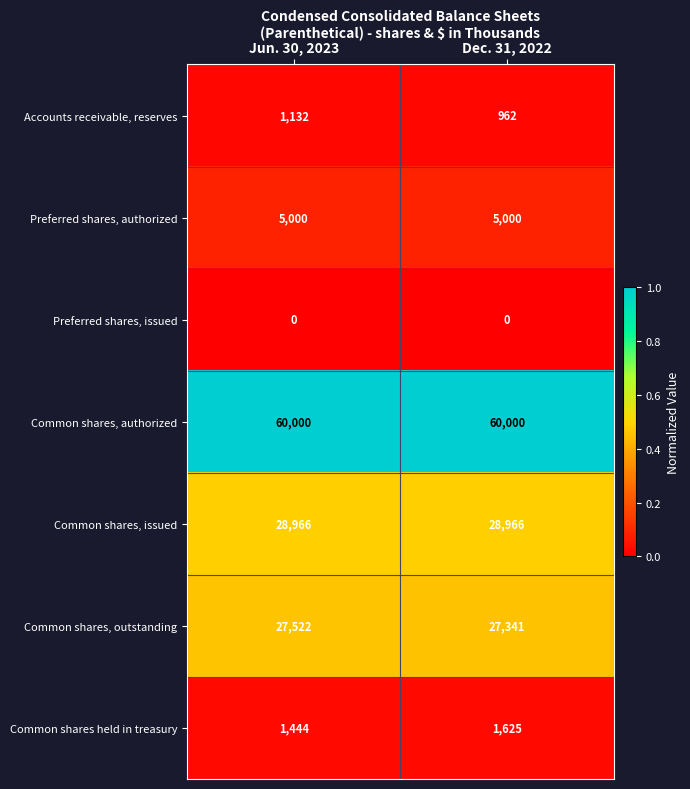

Reading right to left, transcribe all the data shown in this chart.

Accounts receivable, reserves: Dec. 31, 2022=962	Jun. 30, 2023=1132
Preferred shares, authorized: Dec. 31, 2022=5000	Jun. 30, 2023=5000
Preferred shares, issued: Dec. 31, 2022=0	Jun. 30, 2023=0
Common shares, authorized: Dec. 31, 2022=60000	Jun. 30, 2023=60000
Common shares, issued: Dec. 31, 2022=28966	Jun. 30, 2023=28966
Common shares, outstanding: Dec. 31, 2022=27341	Jun. 30, 2023=27522
Common shares held in treasury: Dec. 31, 2022=1625	Jun. 30, 2023=1444